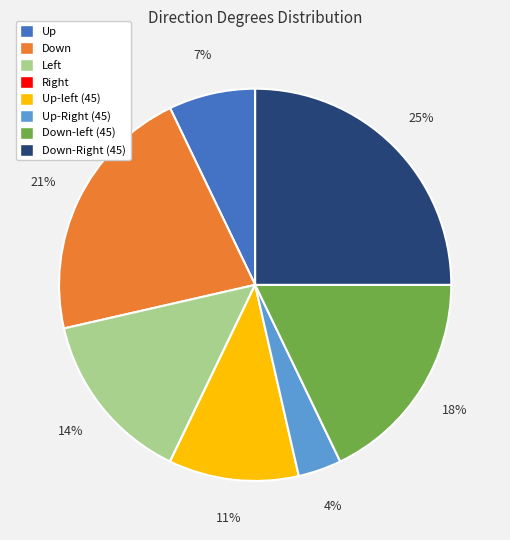

Does any single category account for the majority?

No